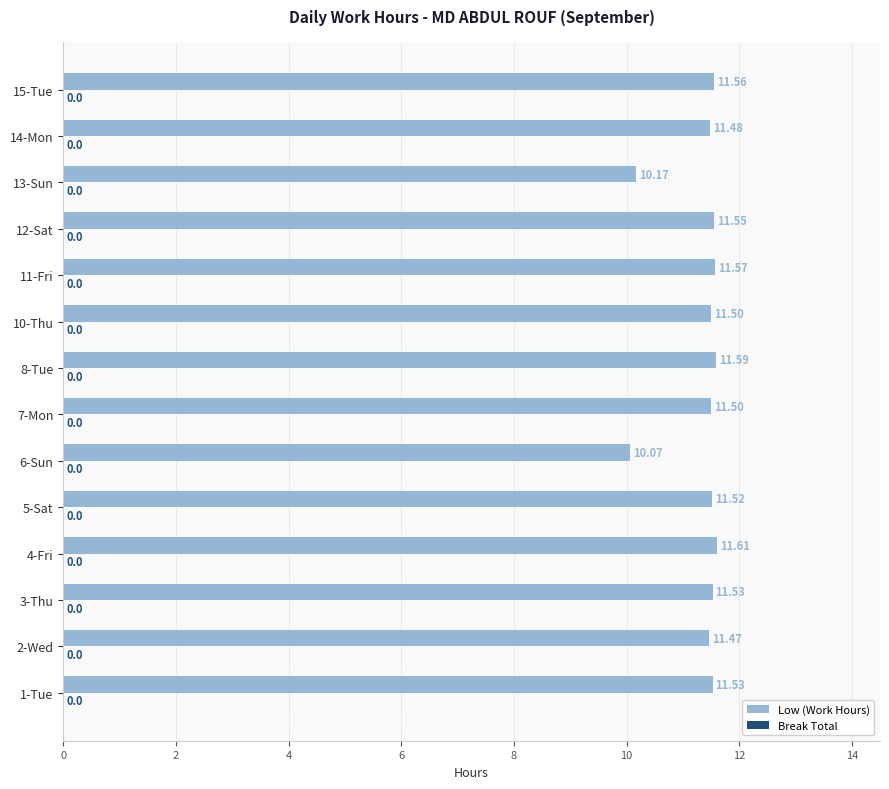

Are the bars horizontal?

Yes